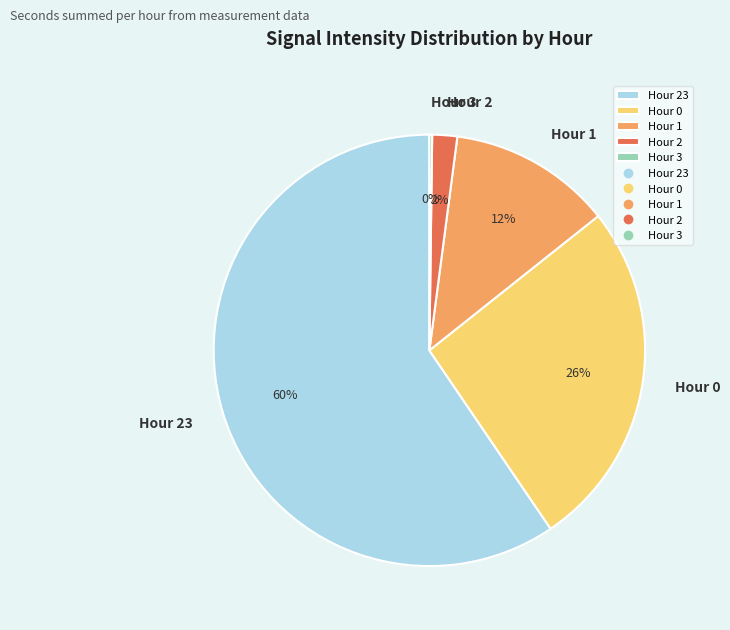

Is the sum of Hour 2 and Hour 23 greater than half?

Yes